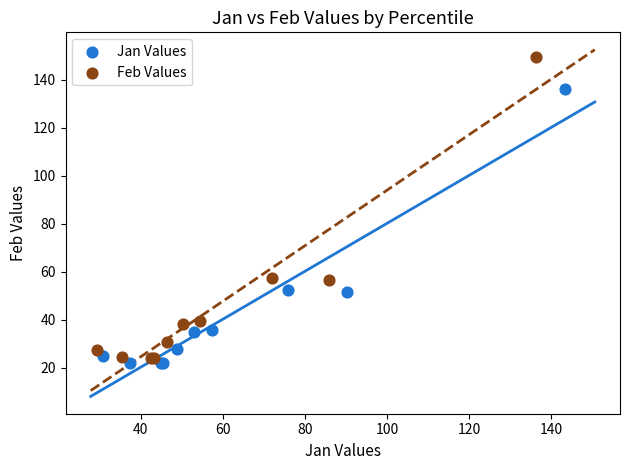

What are all the series names shown in the legend?

Jan Values, Feb Values